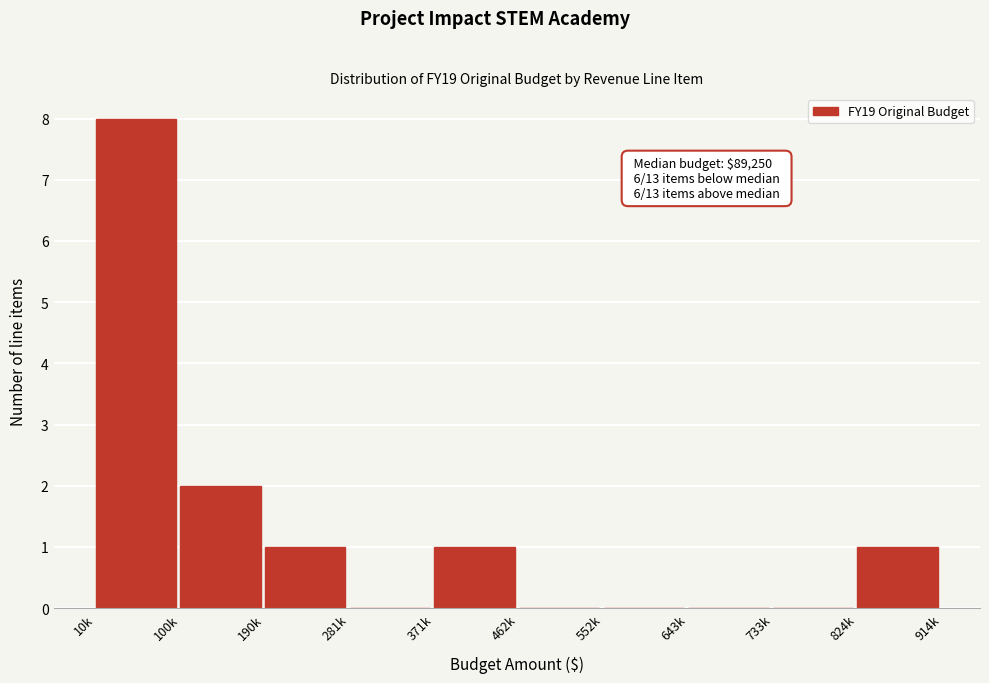

Reading left to right, transcribe all the data shown in this chart.

10k=8	100k=2	190k=1	281k=0	371k=1	462k=0	552k=0	643k=0	733k=0	824k=1